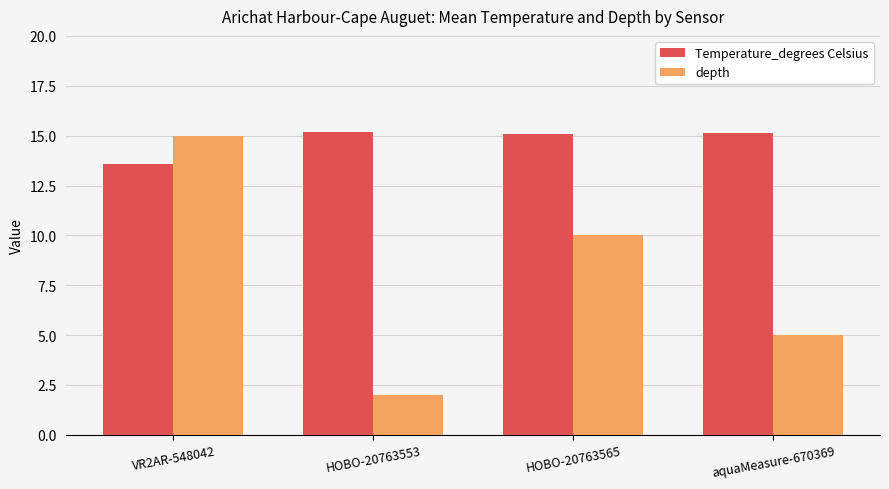

Is it true that Temperature_degrees Celsius equals 7.0 at HOBO-20763553?

False